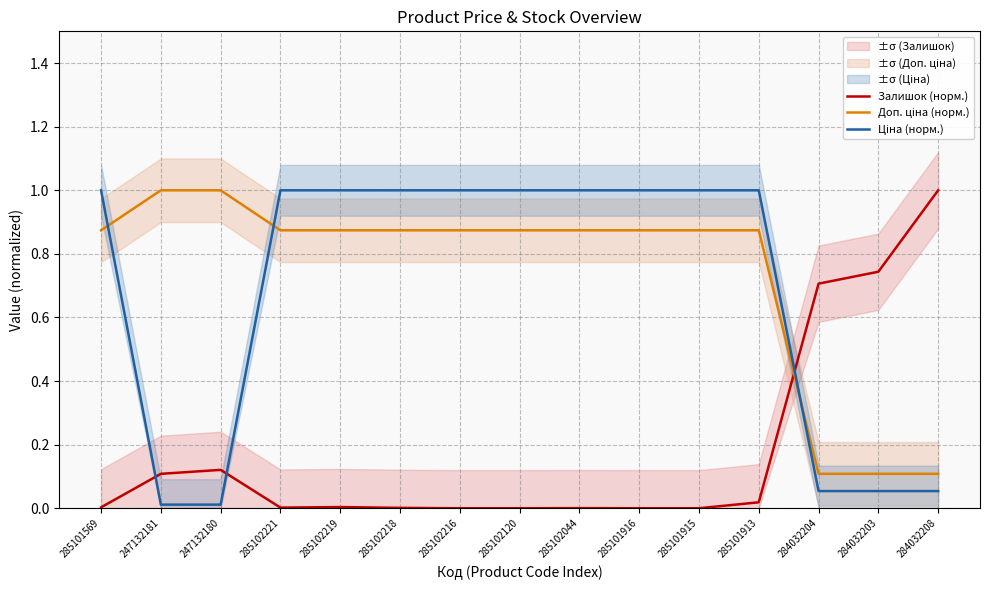

What is the lowest value of the Доп. ціна (норм.) series?

0.1